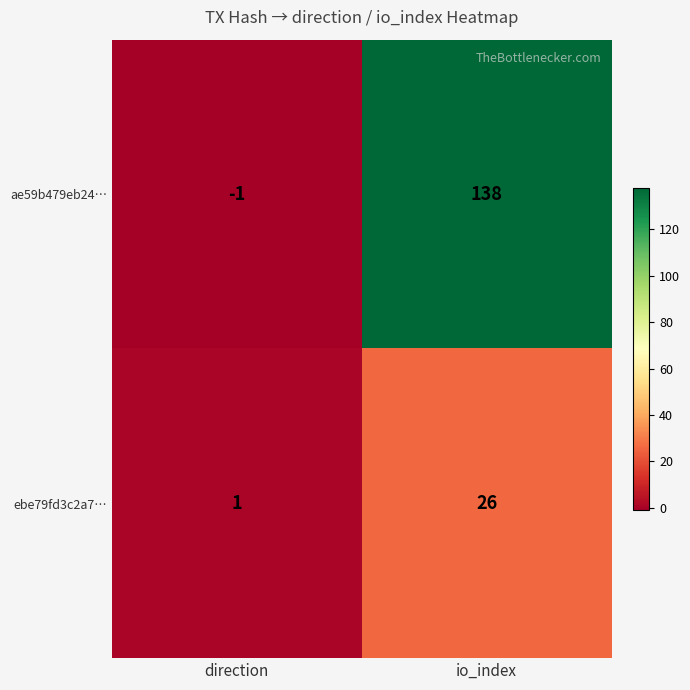

At which category is the sum across all series the highest?

io_index